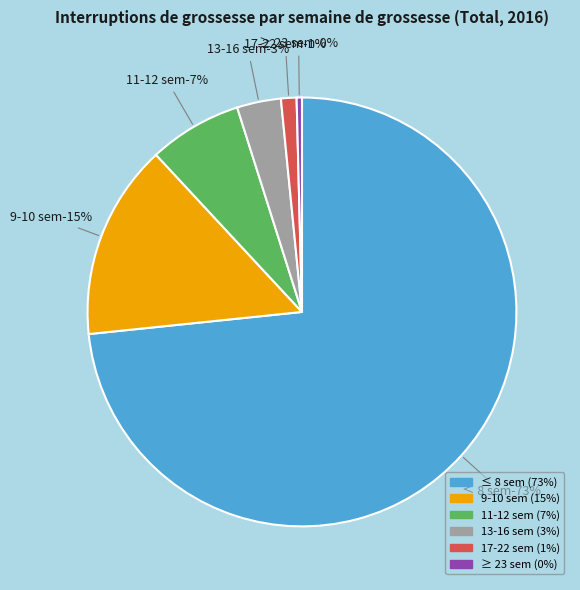

To the nearest percent, what is the difference between the 17-22 sem and ≥ 23 sem slice percentages?

1%